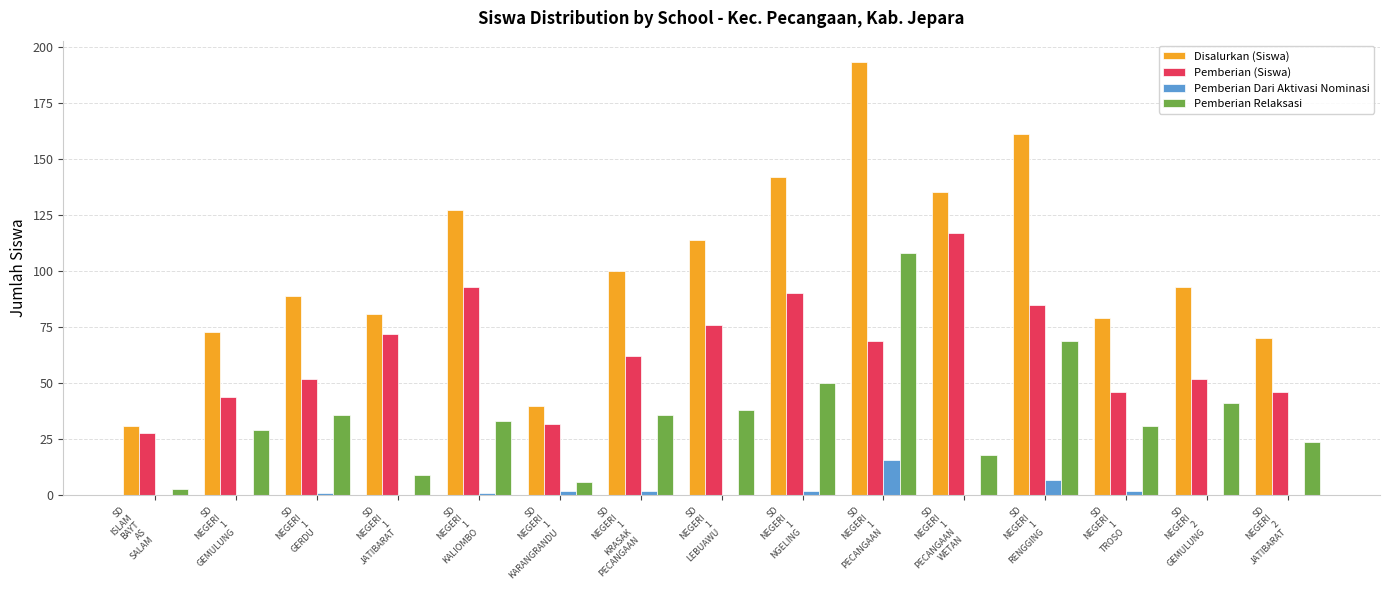

Which series has the largest range (max minus min)?

Disalurkan (Siswa)